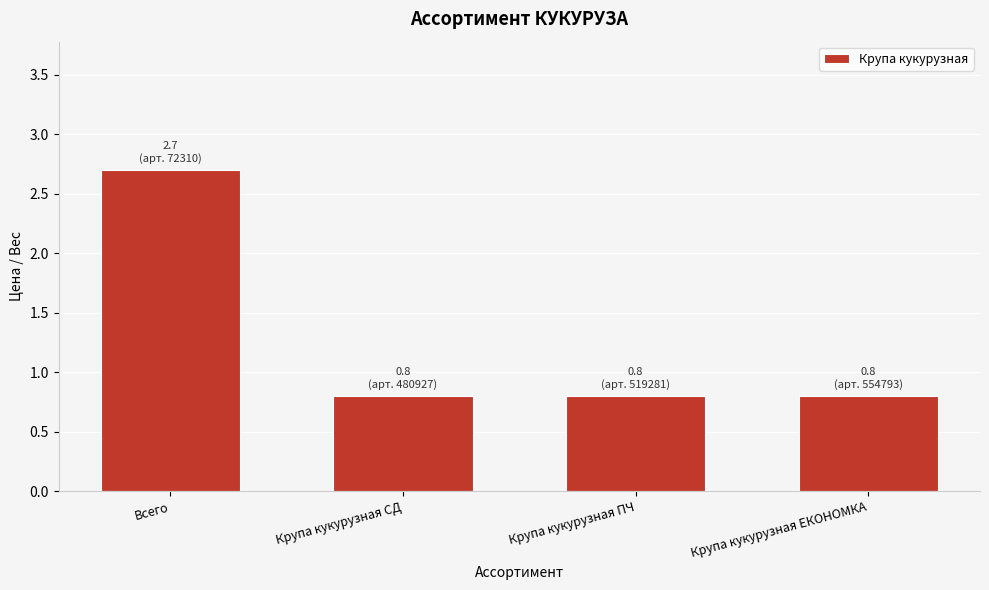

Reading left to right, transcribe all the data shown in this chart.

2.7	0.8	0.8	0.8